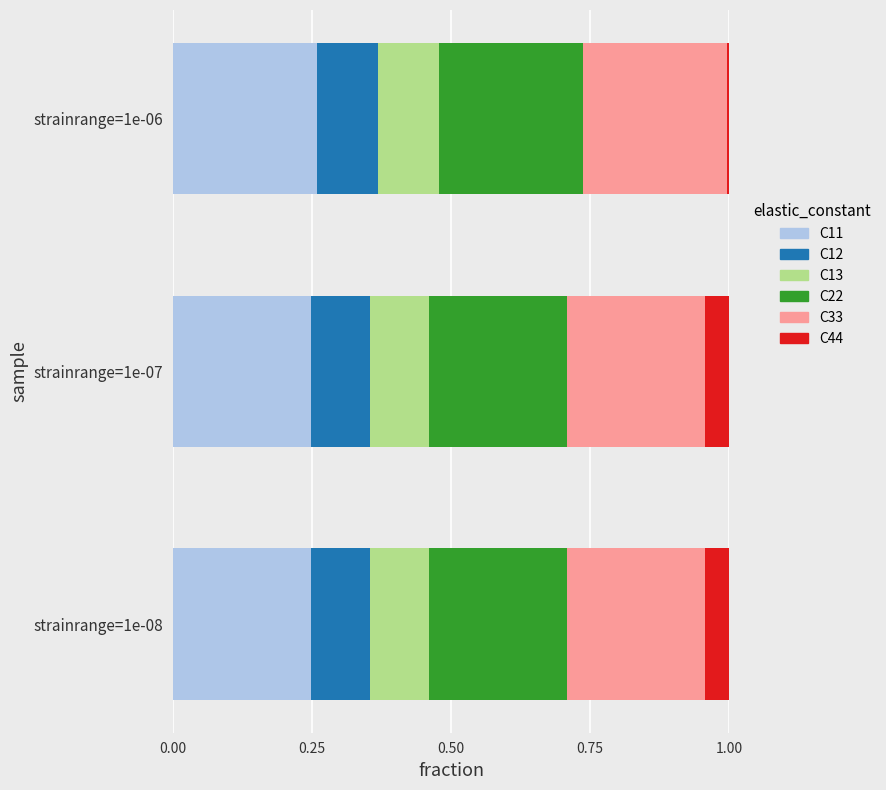

The value of C11 at strainrange=1e-07 is 0.1. True or false?

False